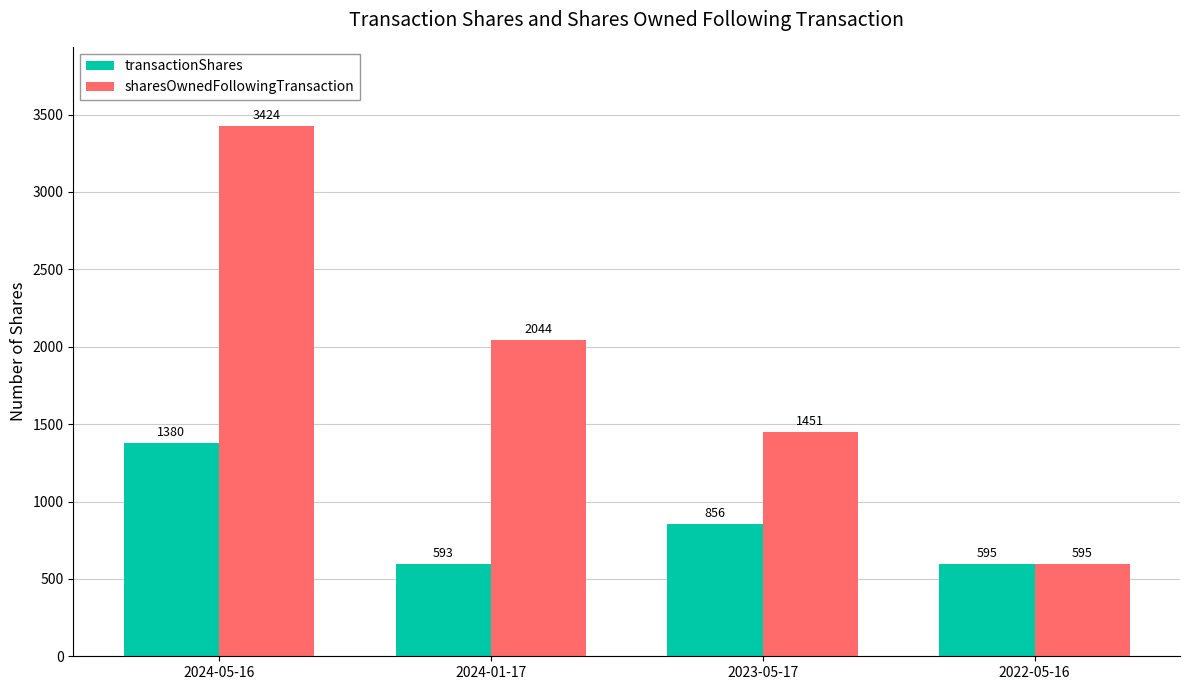

Which series has the largest range (max minus min)?

sharesOwnedFollowingTransaction